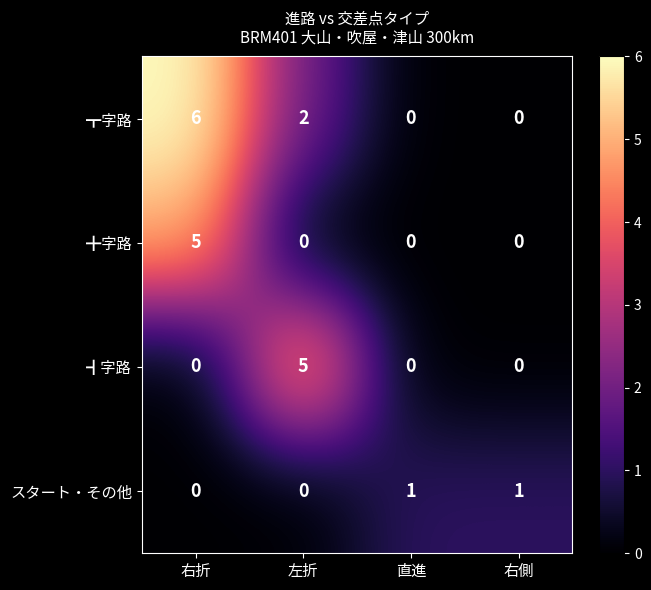

What is the total value across all series at 右側?

1